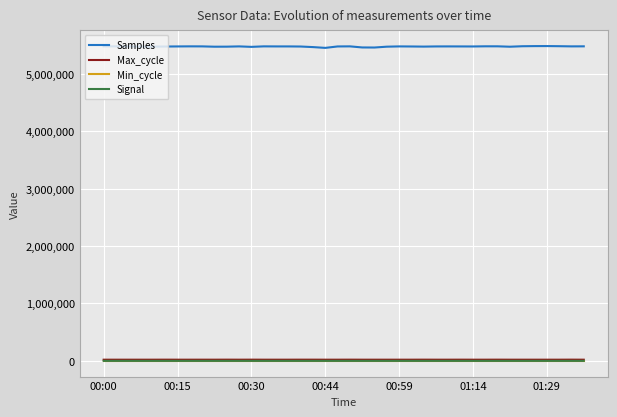

True or false: Max_cycle and Signal intersect in this chart.

False